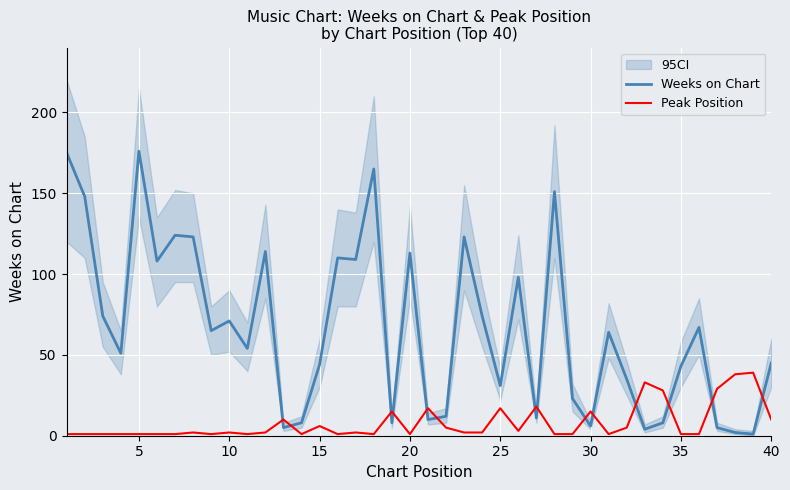

True or false: Weeks on Chart and Peak Position intersect in this chart.

True